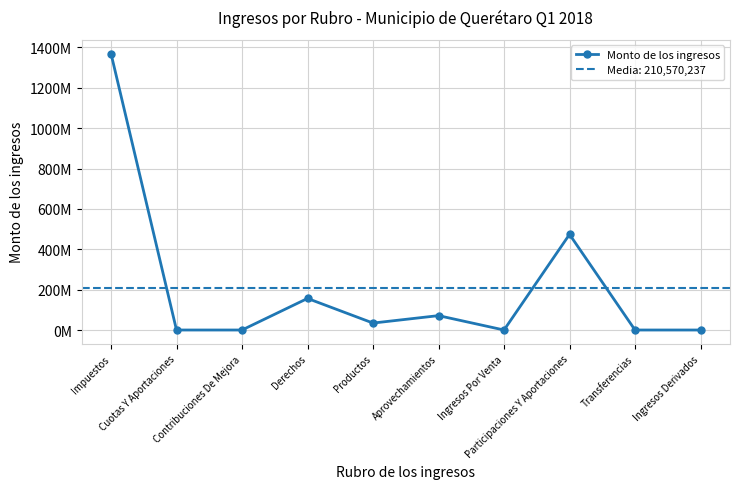

How many points are lower than both their immediate neighbors (excluding endpoints)?

2